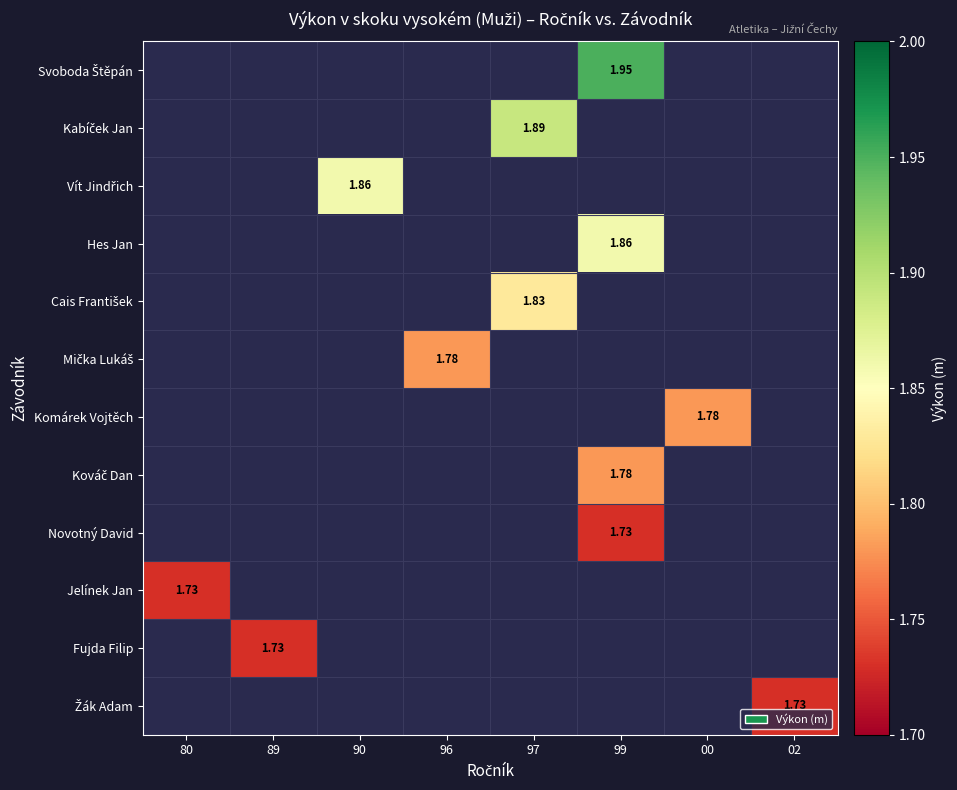

What is the minimum value shown in the chart?

1.7